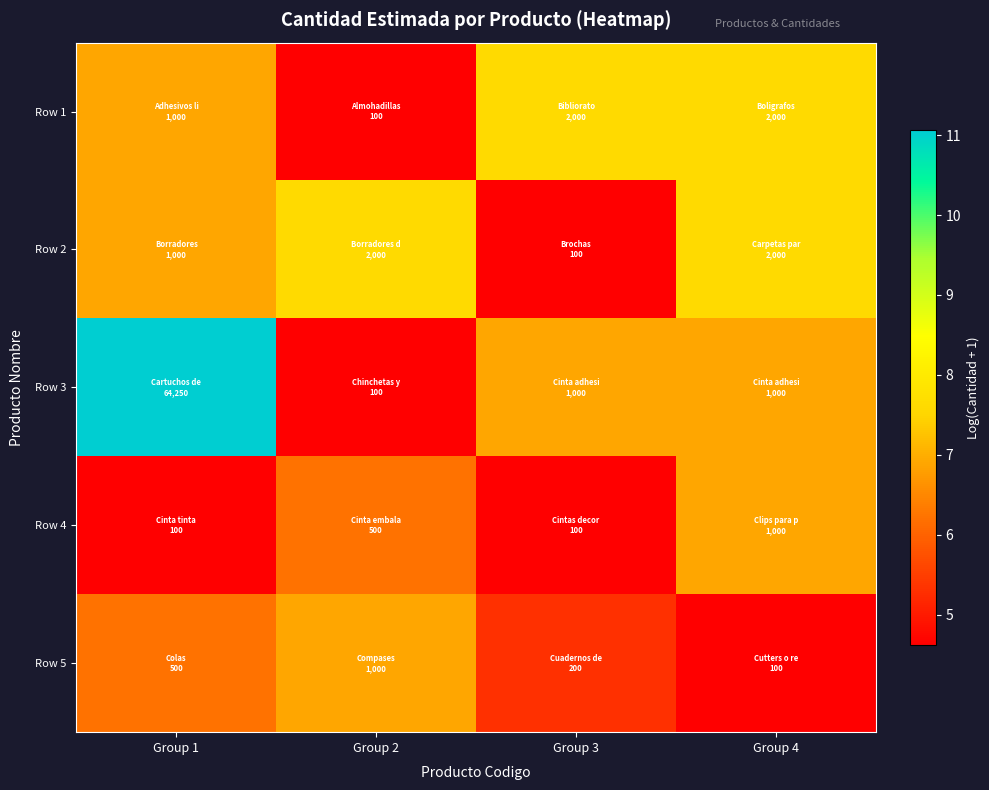

Reading left to right, list all the values displayed in this chart.

Row 1: Group 1=6.9	Group 2=4.6	Group 3=7.6	Group 4=7.6
Row 2: Group 1=6.9	Group 2=7.6	Group 3=4.6	Group 4=7.6
Row 3: Group 1=11.1	Group 2=4.6	Group 3=6.9	Group 4=6.9
Row 4: Group 1=4.6	Group 2=6.2	Group 3=4.6	Group 4=6.9
Row 5: Group 1=6.2	Group 2=6.9	Group 3=5.3	Group 4=4.6